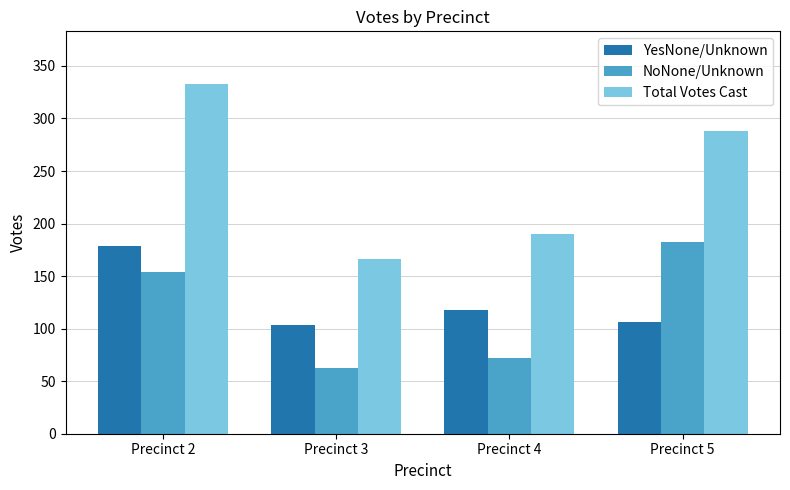

At which category is the sum across all series the highest?

Precinct 2